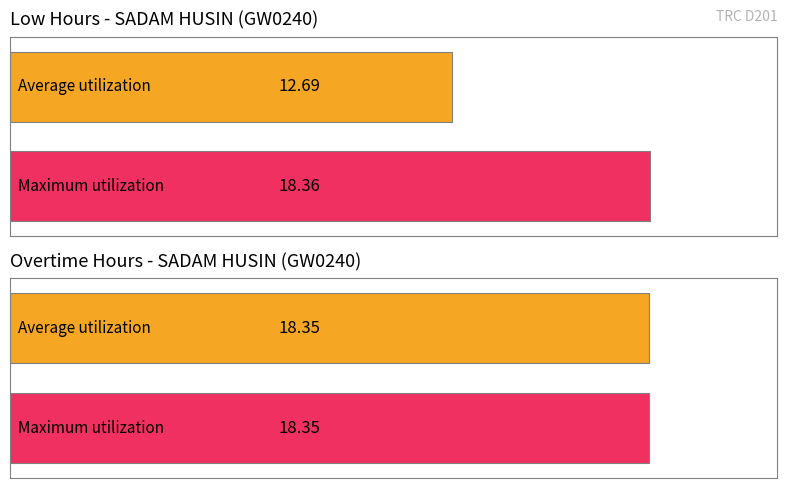

Is the value of Low at 9 greater than the value of OT at 21?

Yes